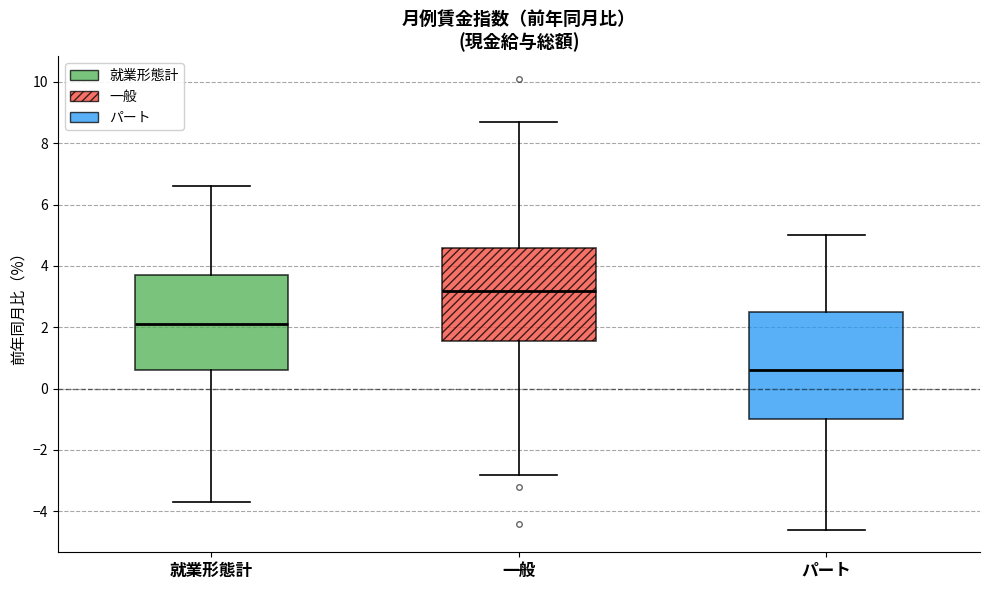

Which box's median line is the highest?

一般